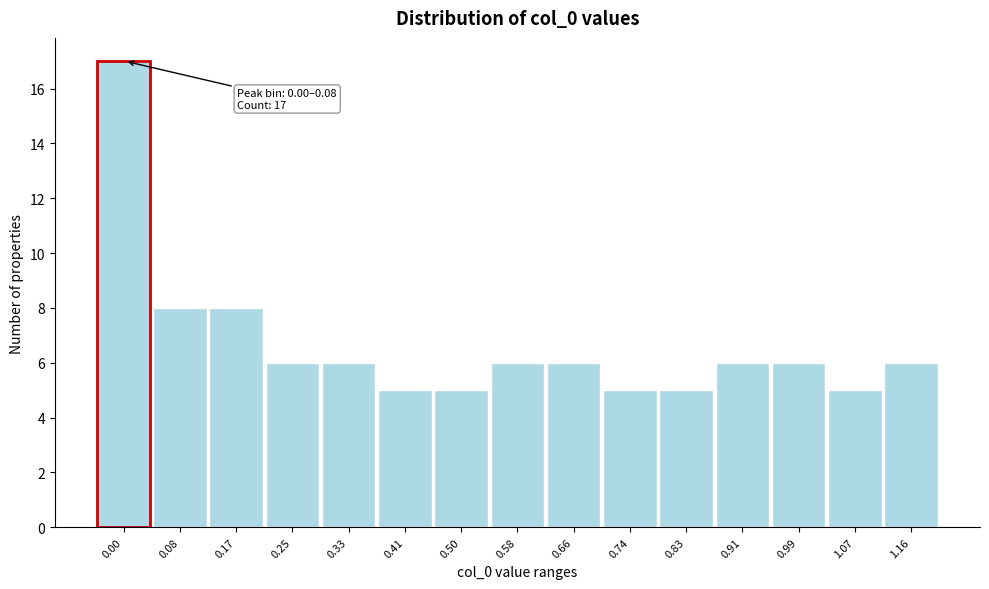

Reading left to right, list all the values displayed in this chart.

17	8	8	6	6	5	5	6	6	5	5	6	6	5	6